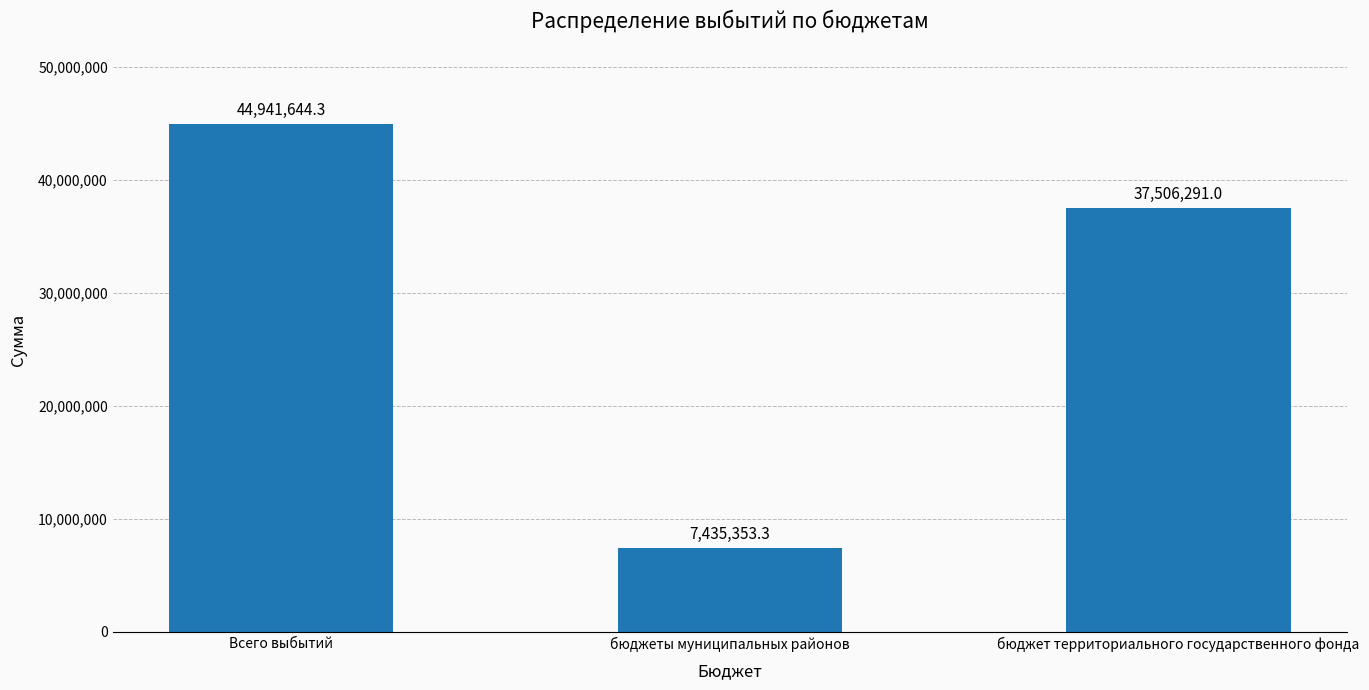

List the labels in order of value, smallest first.

бюджеты муниципальных районов, бюджет территориального государственного фонда, Всего выбытий